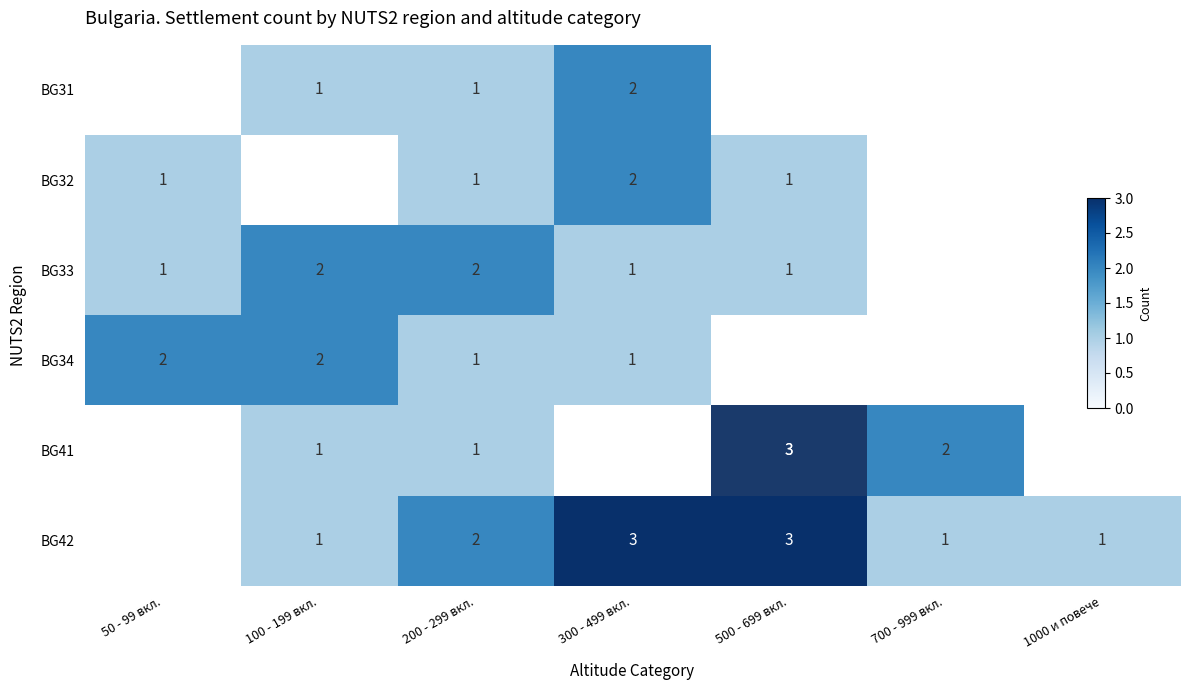

List the series in order of their peak value, lowest first.

BG31, BG32, BG33, BG34, BG41, BG42